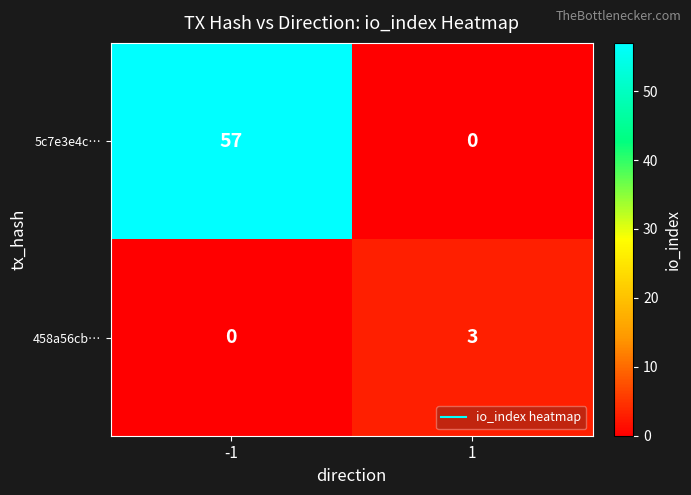

How many categories are shown in the chart?

2